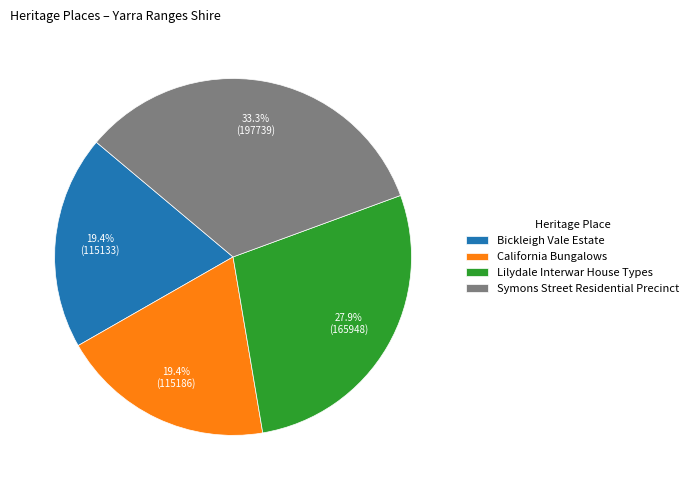

How many segments does this pie chart have?

4